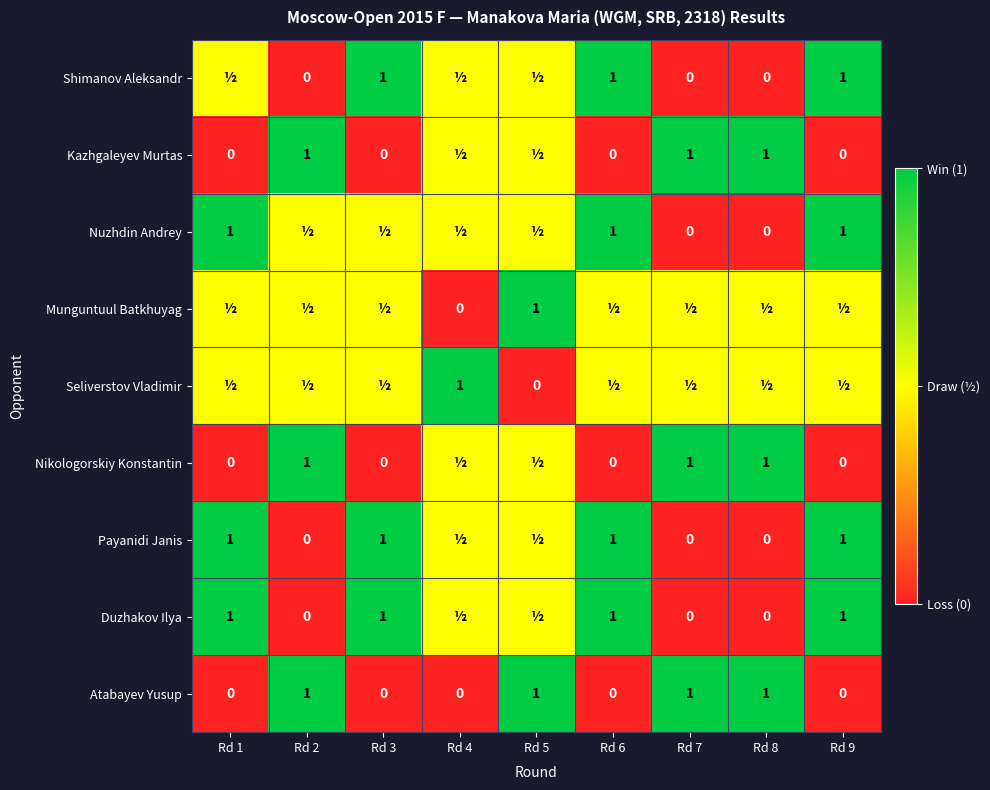

At how many categories does at least one series exceed 0?

9